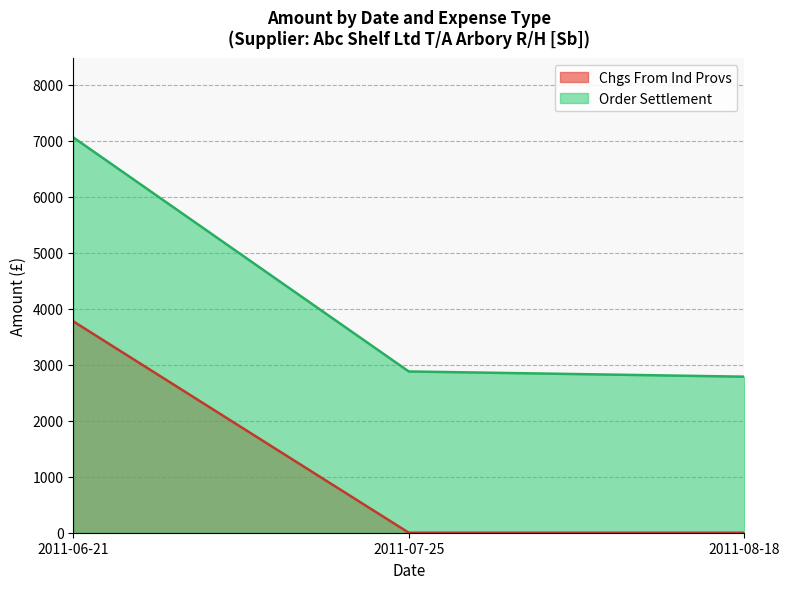

Reading left to right, list all the values displayed in this chart.

Chgs From Ind Provs: 2011-06-21=3773.4	2011-07-25=0.0	2011-08-18=0.0
Order Settlement: 2011-06-21=7057.4	2011-07-25=2878.7	2011-08-18=2785.8